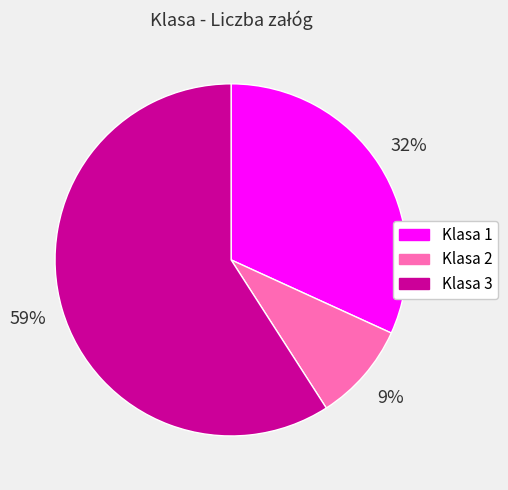

To the nearest percent, what portion does Klasa 3 represent?

59%